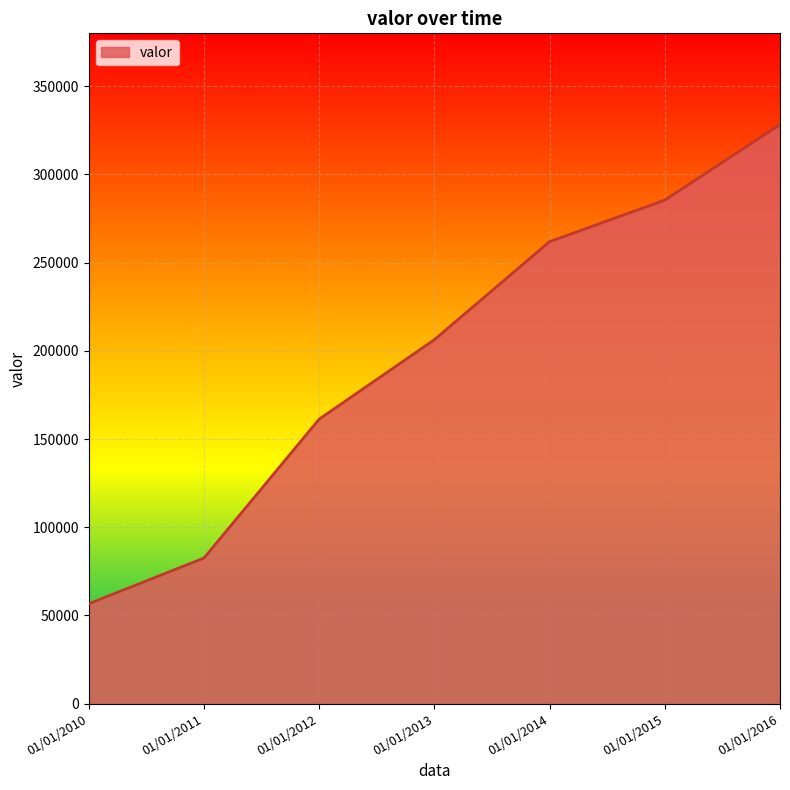

Rank the categories by value from lowest to highest.

01/01/2010, 01/01/2011, 01/01/2012, 01/01/2013, 01/01/2014, 01/01/2015, 01/01/2016